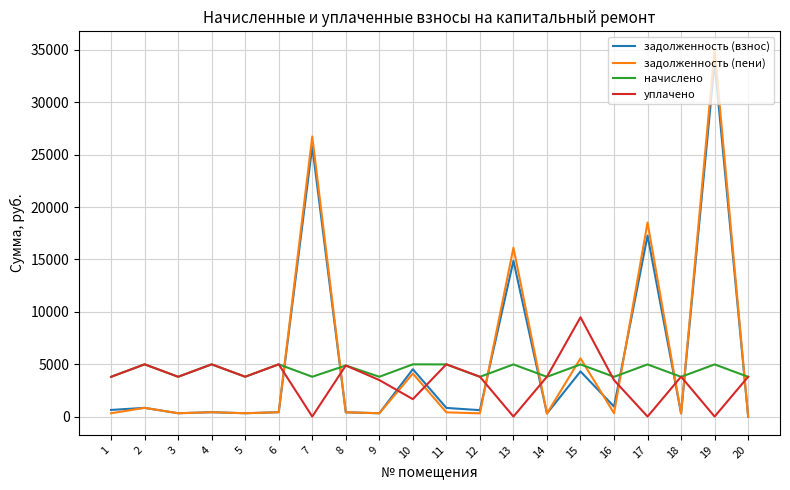

How many intersections are there between уплачено and задолженность (пени)?

10